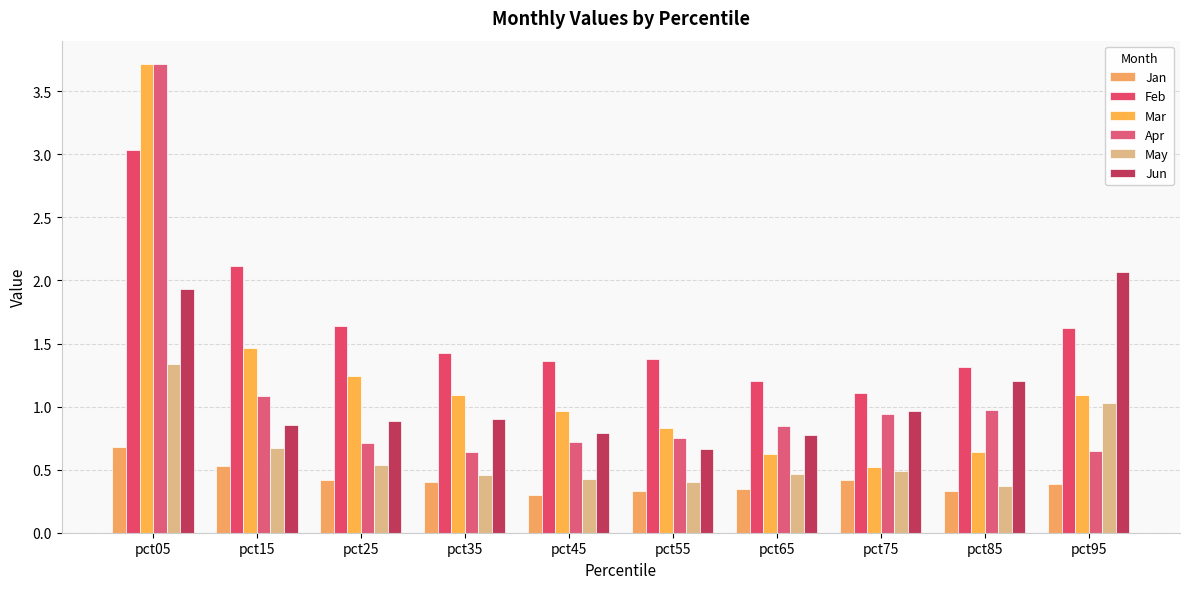

What is the sum of all Mar values?

12.2